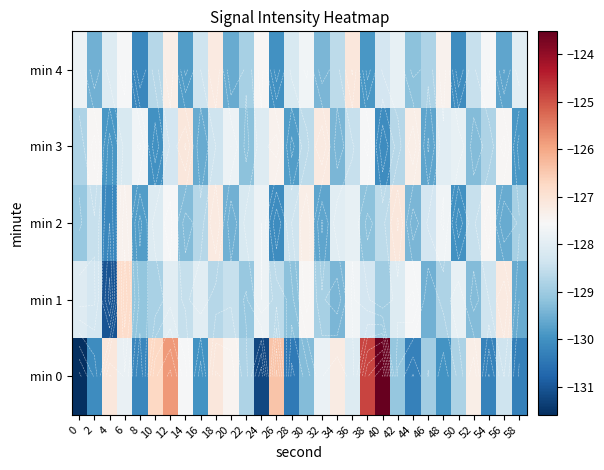

Rank the series by their maximum value, from lowest to highest.

min 2, min 3, min 4, min 1, min 0